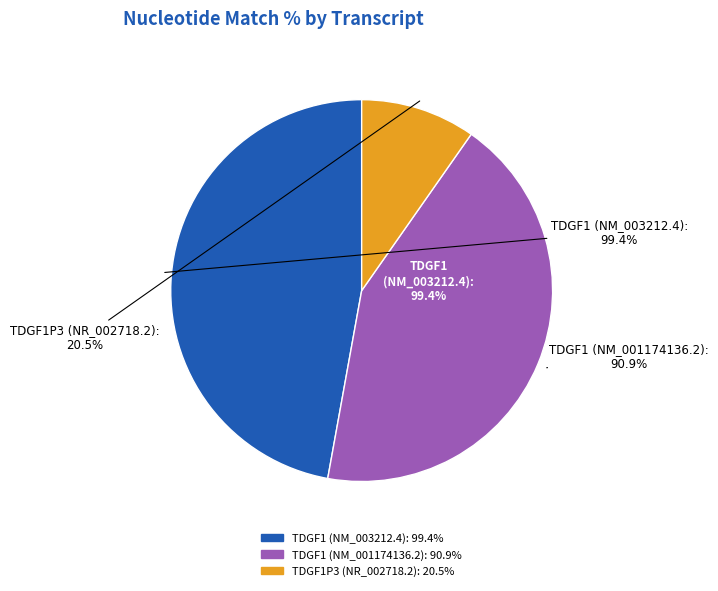

Count the number of slices in the pie.

3